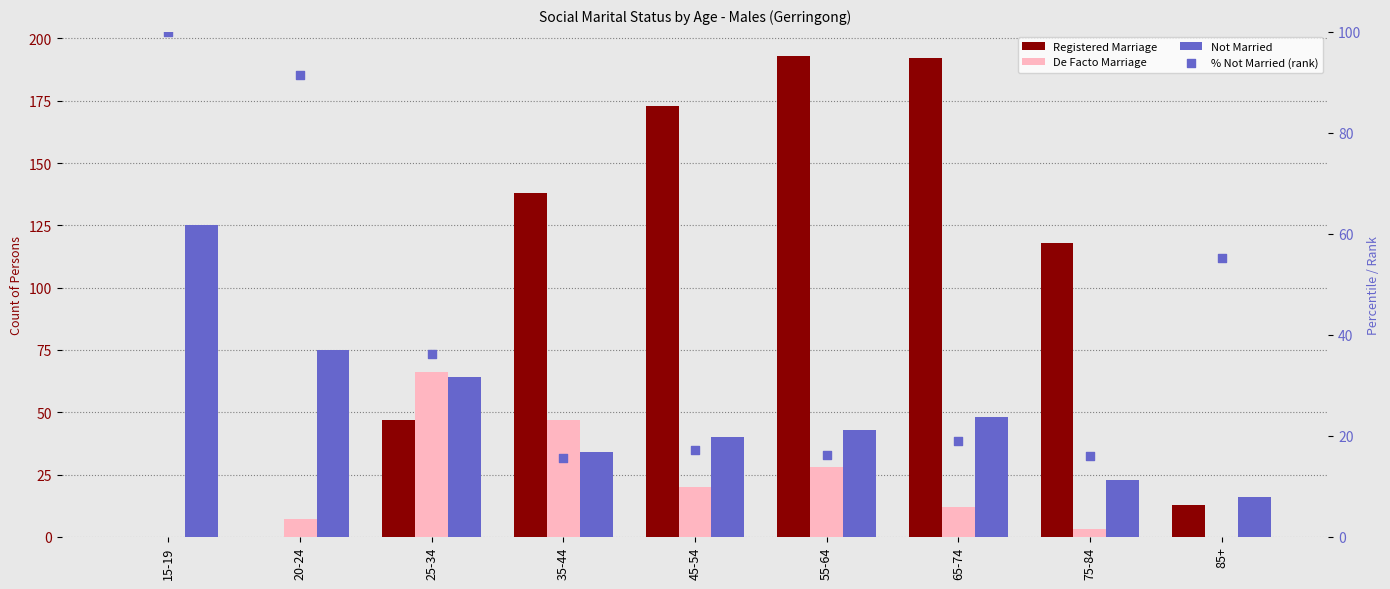

Which series has the widest spread of Y values?

Registered Marriage